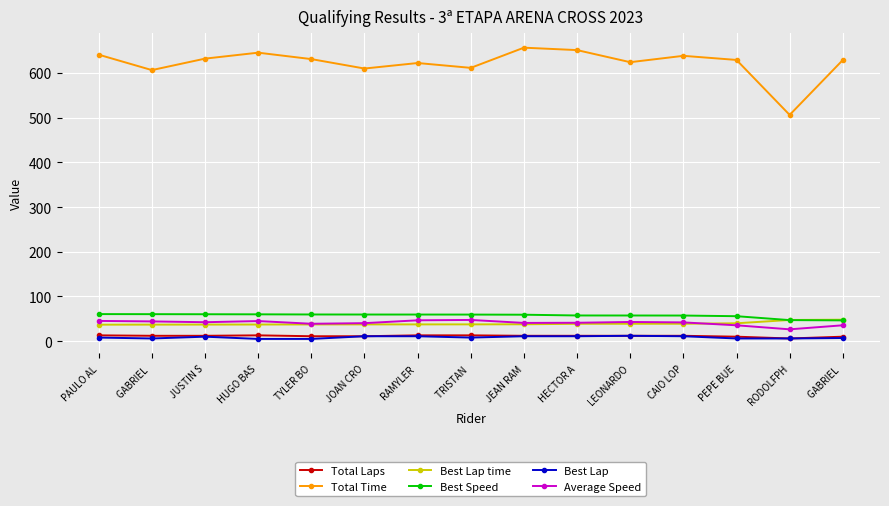

What is the average value of the Total Time series?

622.2